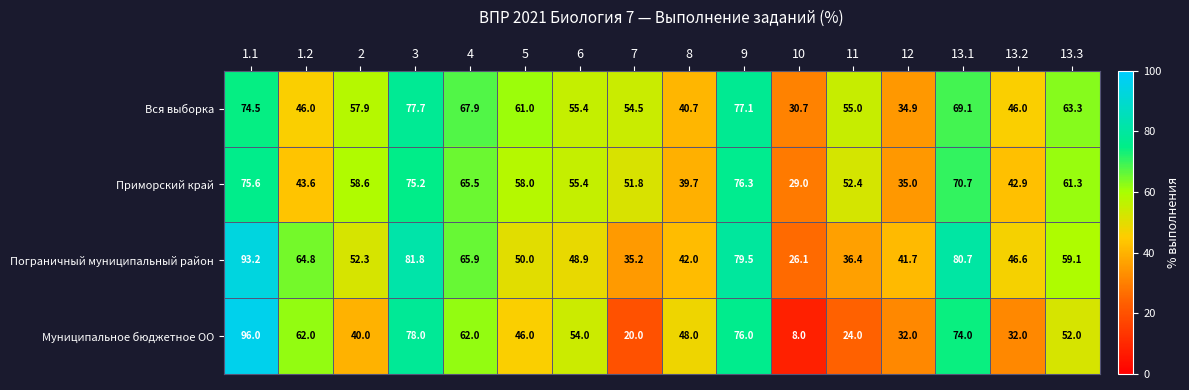

Where does the Приморский край series first go above 58?

1.1